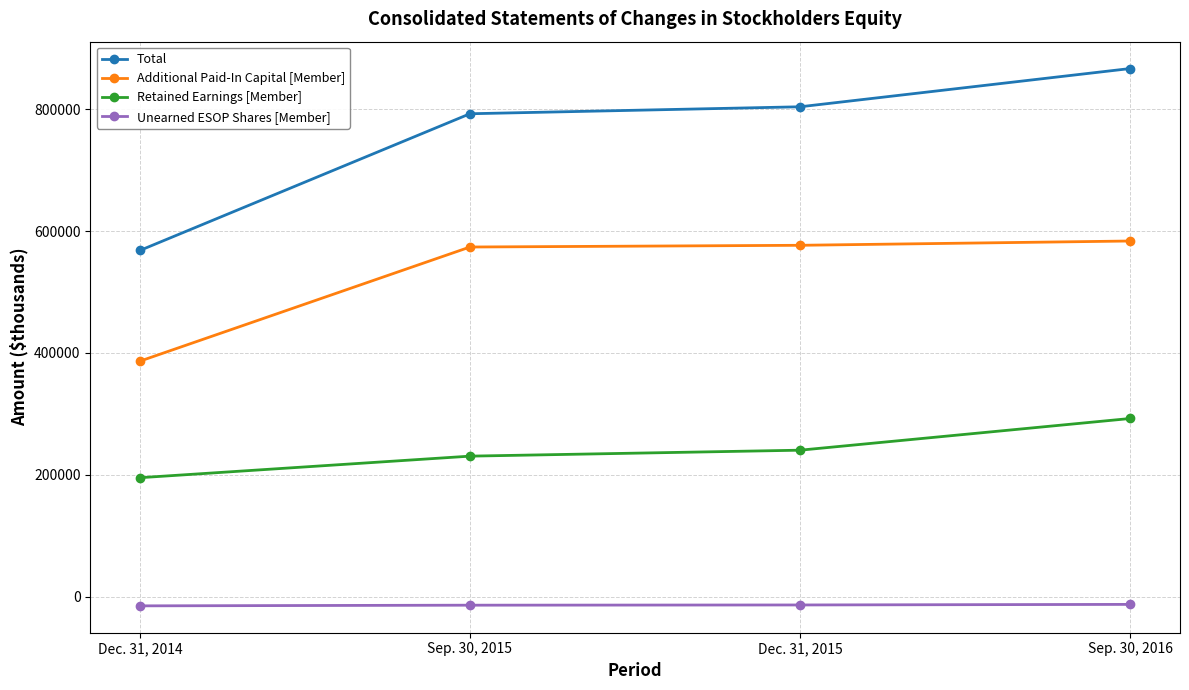

What is the sum of all Retained Earnings [Member] values?

959053